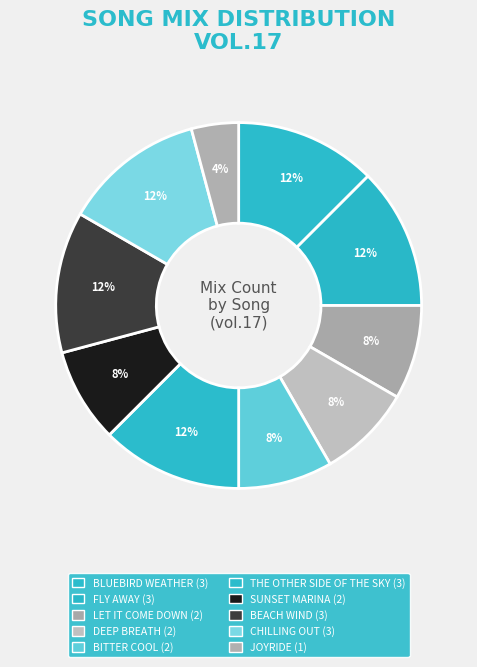

Which slice is the smallest?

JOYRIDE